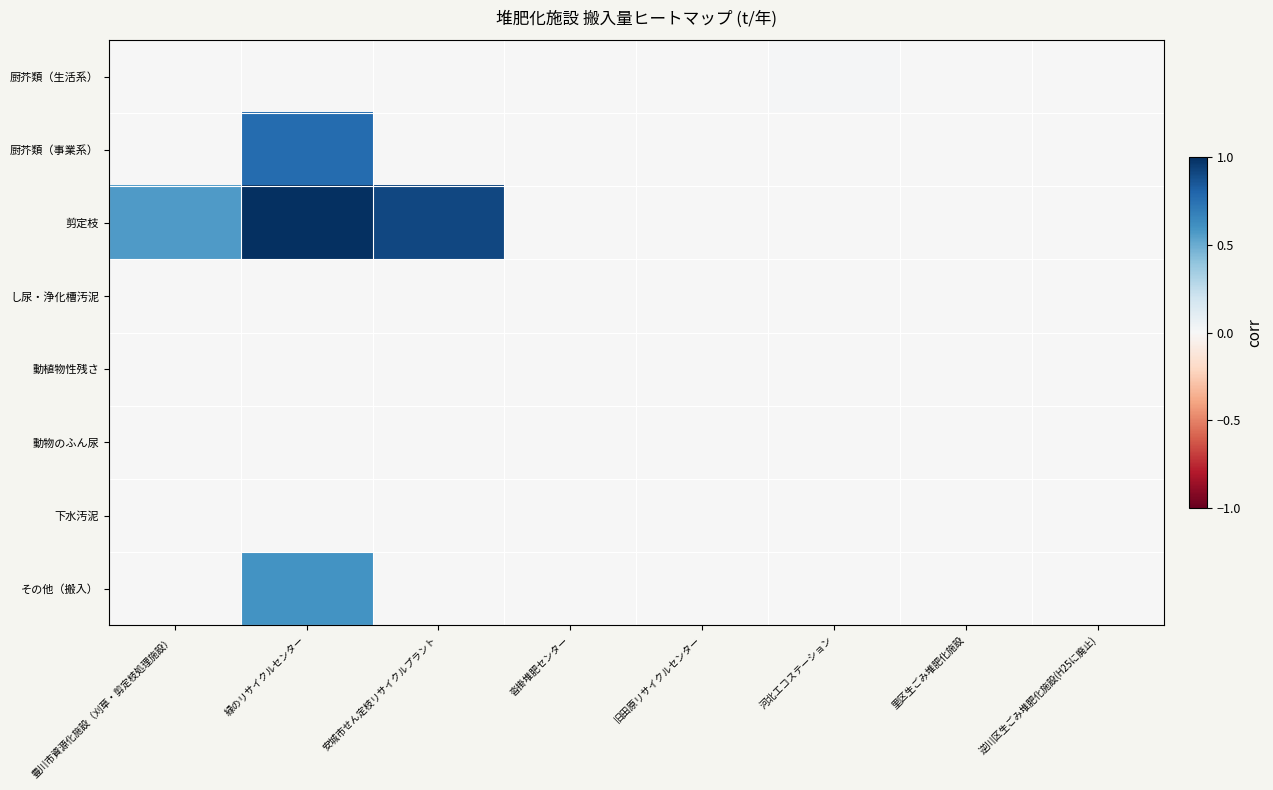

What is the total value across all series at 緑のリサイクルセンター?

2.4